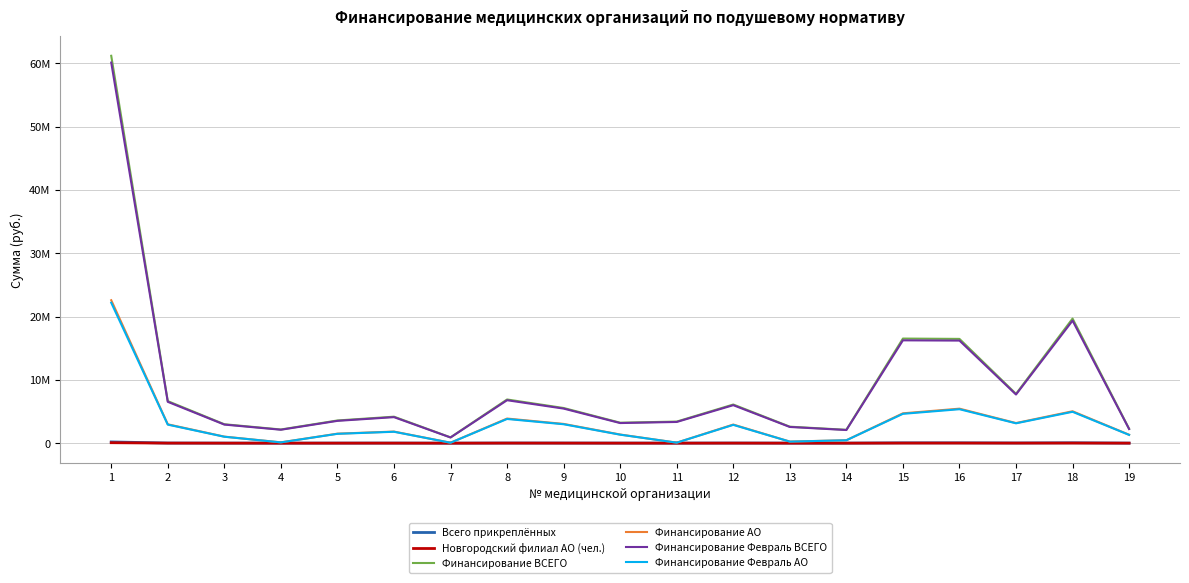

Rank the categories by Финансирование Февраль АО value from highest to lowest.

1, 16, 18, 15, 8, 17, 9, 2, 12, 6, 5, 10, 19, 3, 14, 13, 4, 11, 7